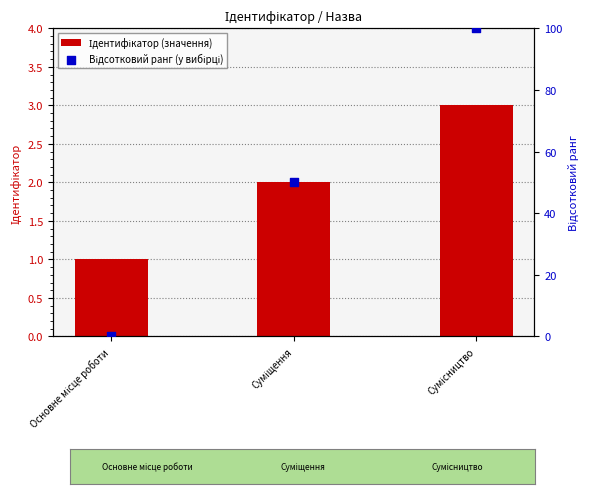

Is the value of Ідентифікатор (значення) at Основне місце роботи greater than the value of Відсотковий ранг (у вибірці) at Сумісництво?

No